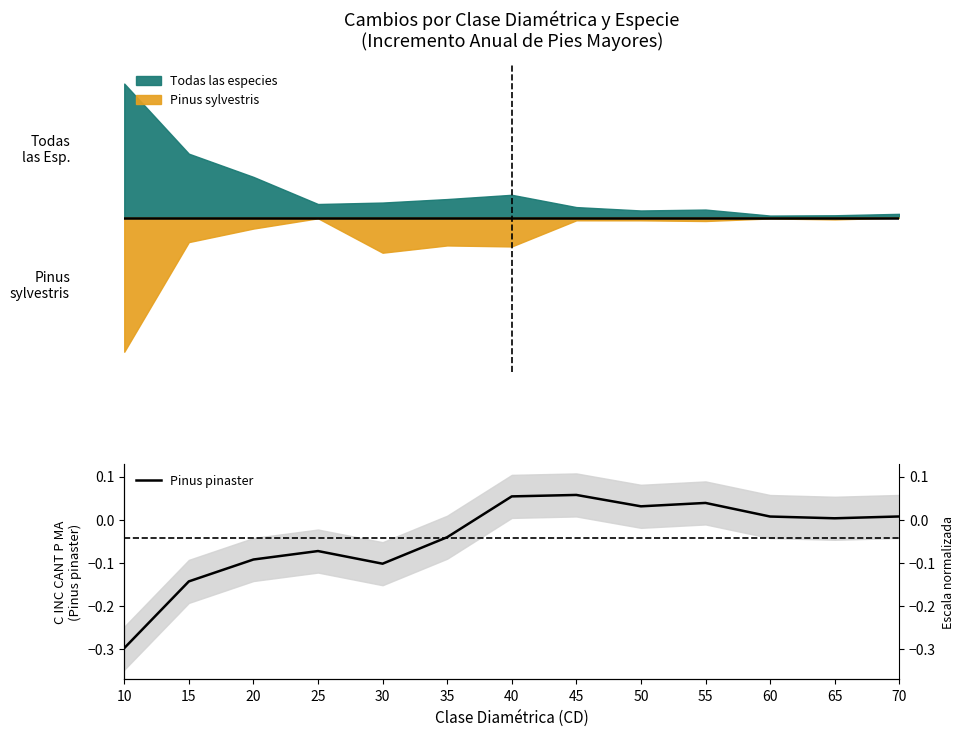

Where is the data nearest to the value 0?

65